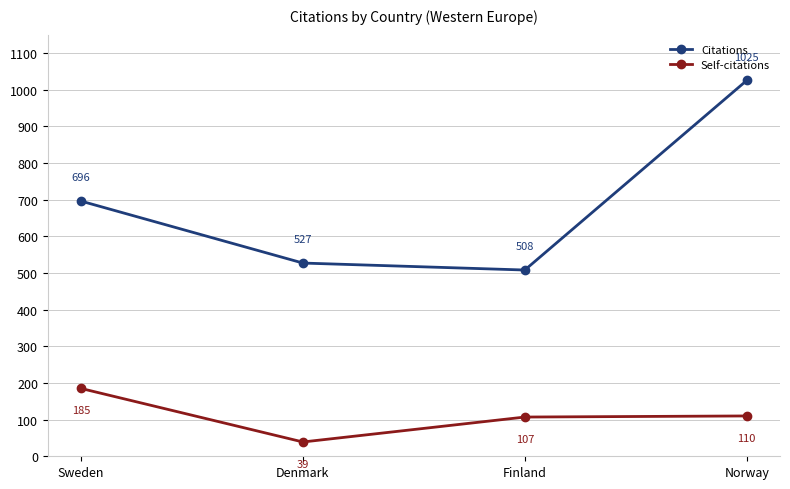

What is the difference between the maximum and minimum values in the Self-citations series?

146